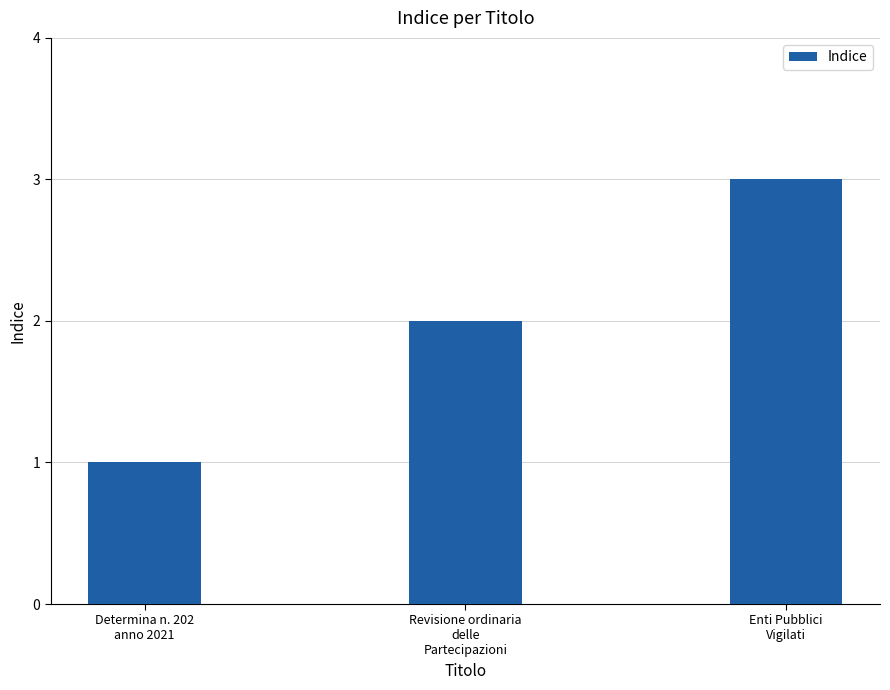

Reading left to right, list all the values displayed in this chart.

1	2	3